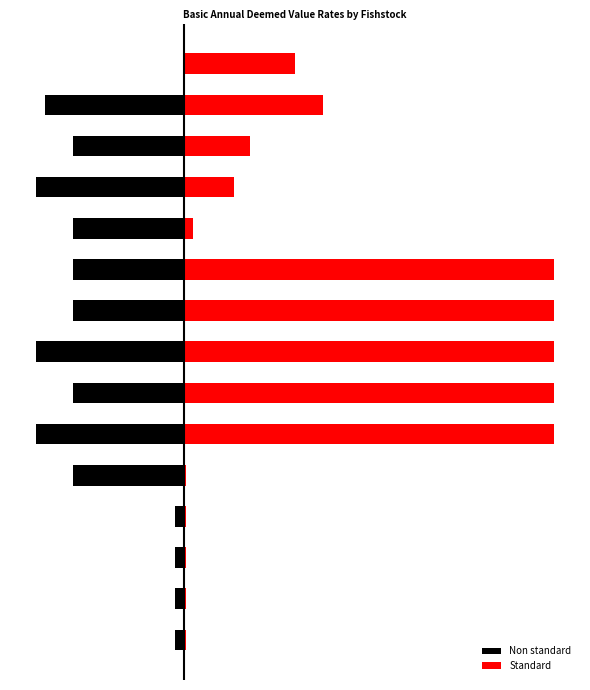

How many data points in Standard are above 1?

9